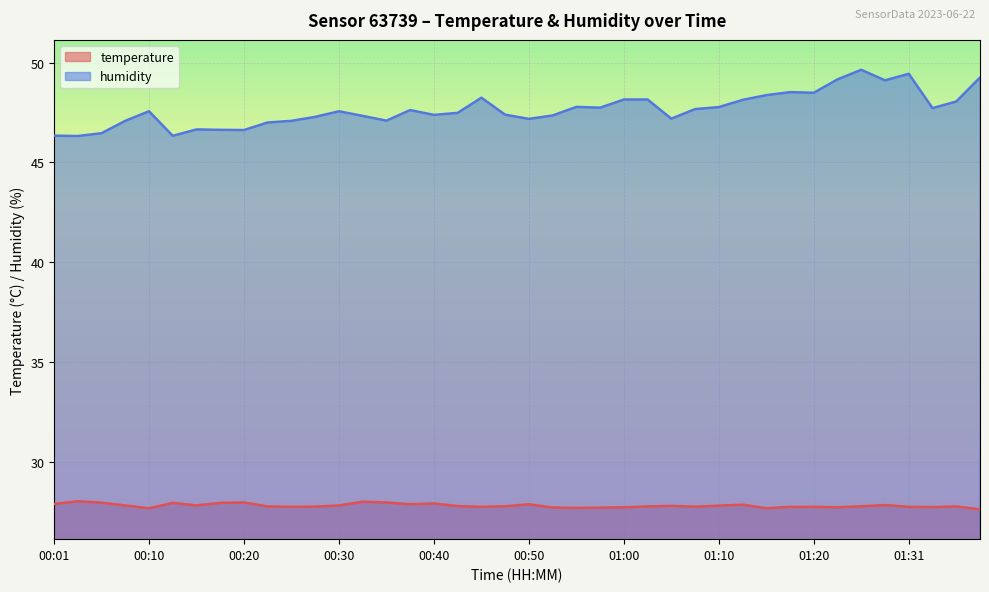

What is the difference between the maximum and minimum values in the humidity series?

3.3